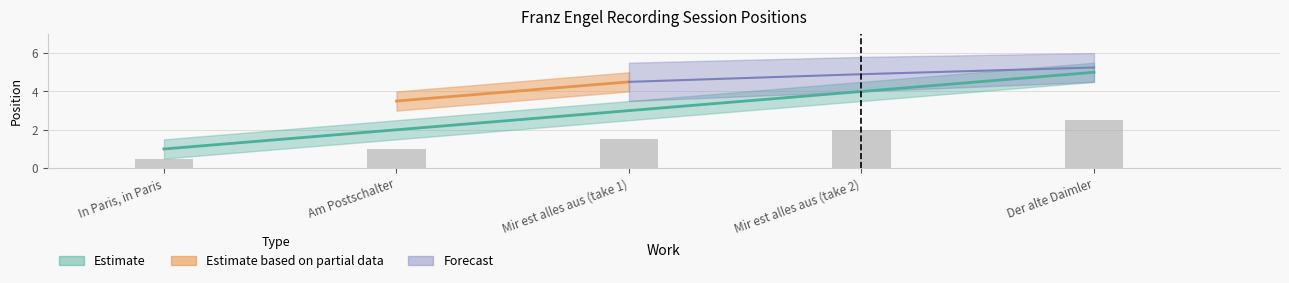

Which series has the largest total across all categories?

Estimate